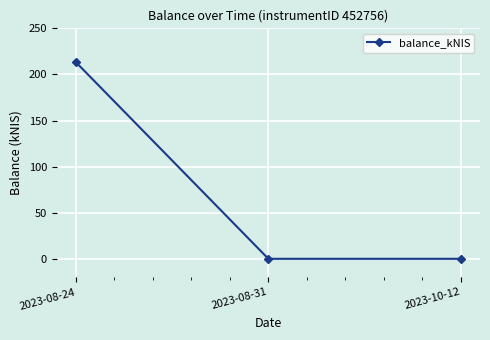

How many data points does each series have?

3